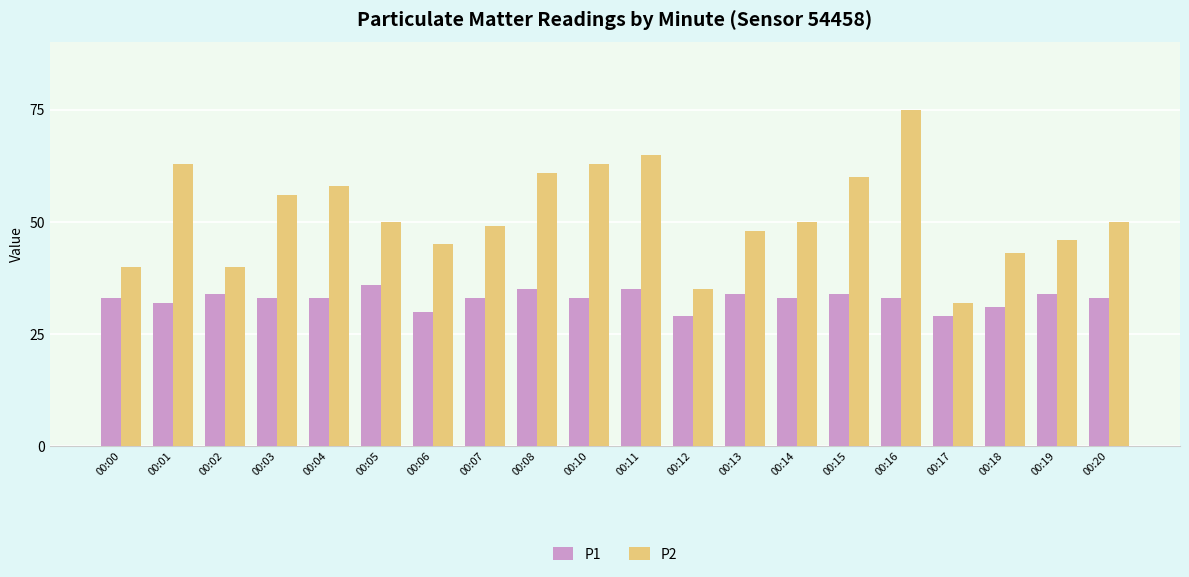

Which series changed the most between 00:06 and 00:15?

P2